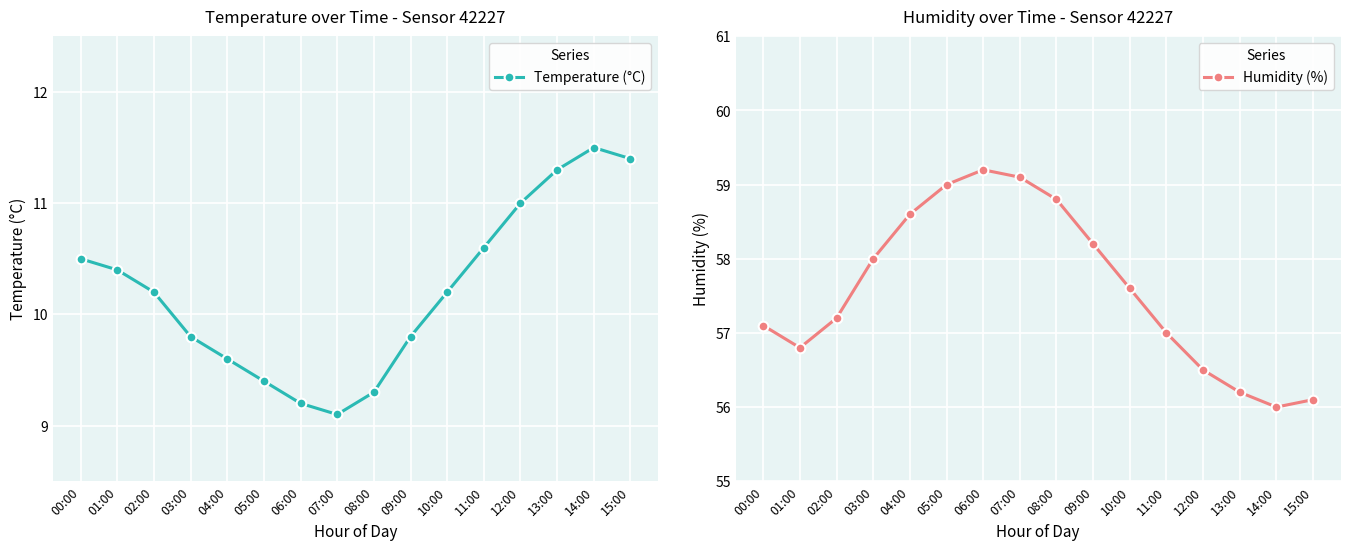

At which category is the sum across all series the highest?

05:00